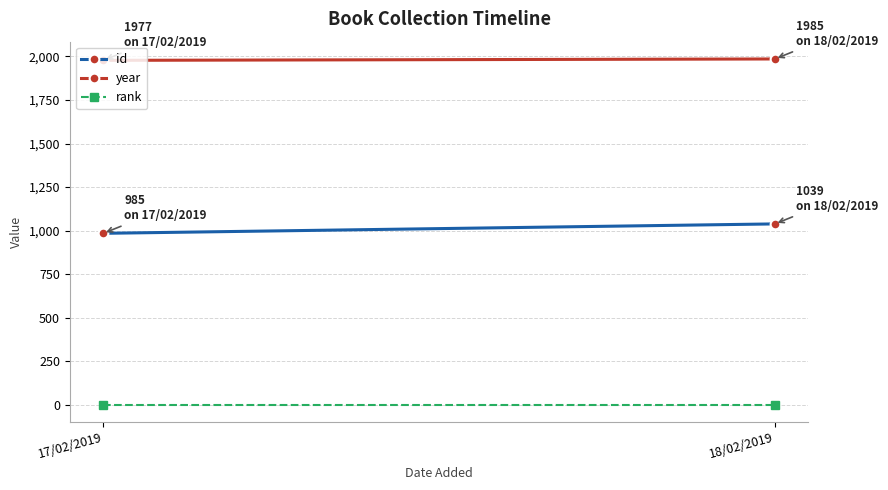

Is it true that year equals 1977 at 17/02/2019?

True